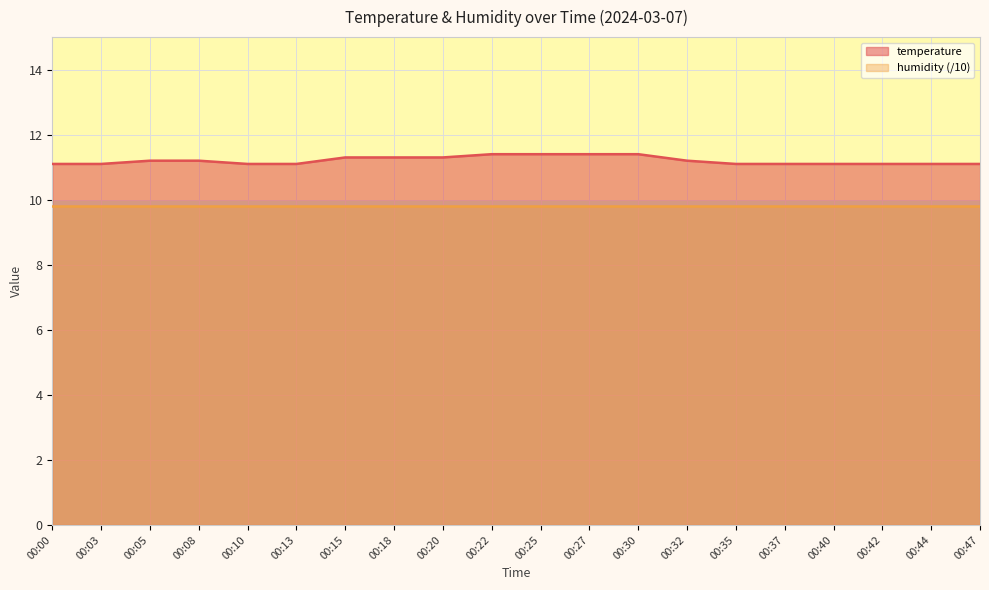

Approximately how many times larger is the value at 00:47 compared to 00:18?

1.0